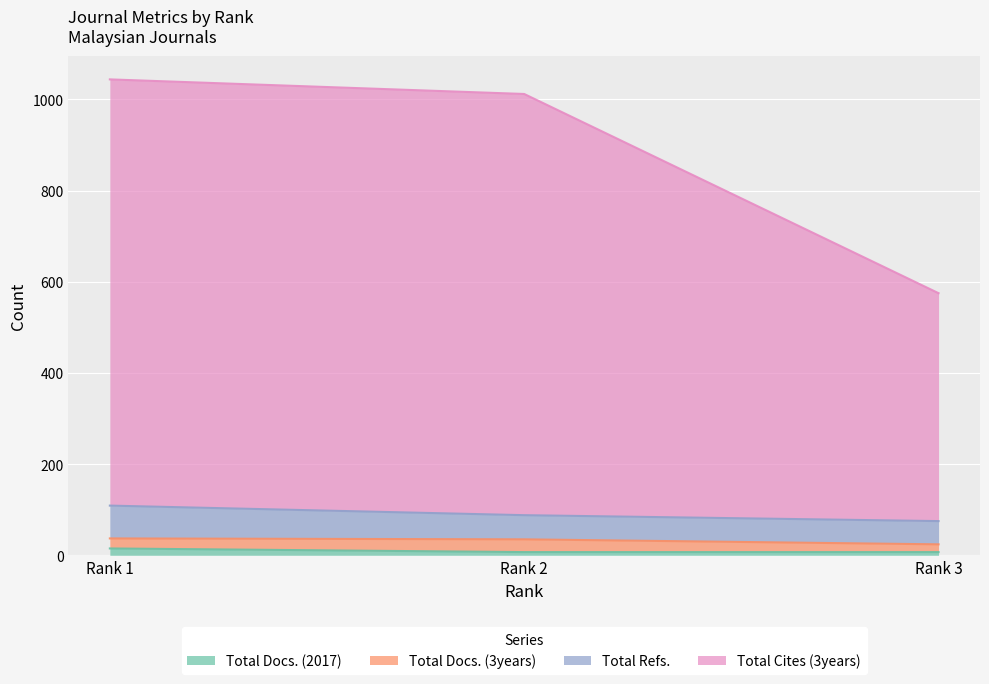

What are all the series names shown in the legend?

Total Docs. (2017), Total Docs. (3years), Total Refs., Total Cites (3years)